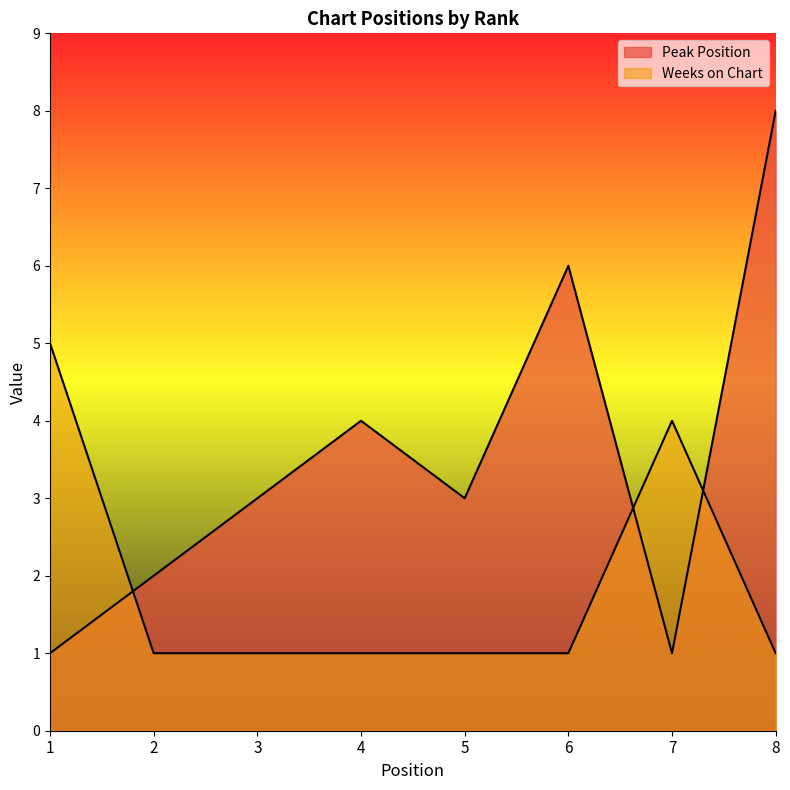

True or false: Peak Position and Weeks on Chart cross at least once.

True